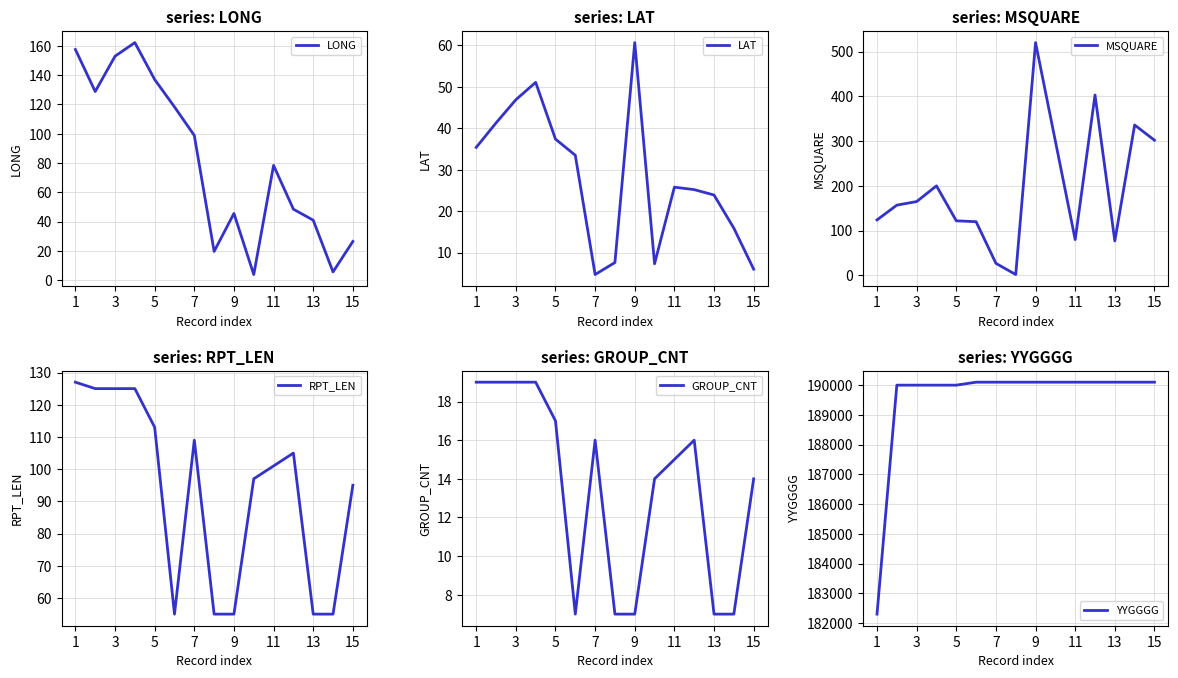

How many lines are shown in the chart?

6